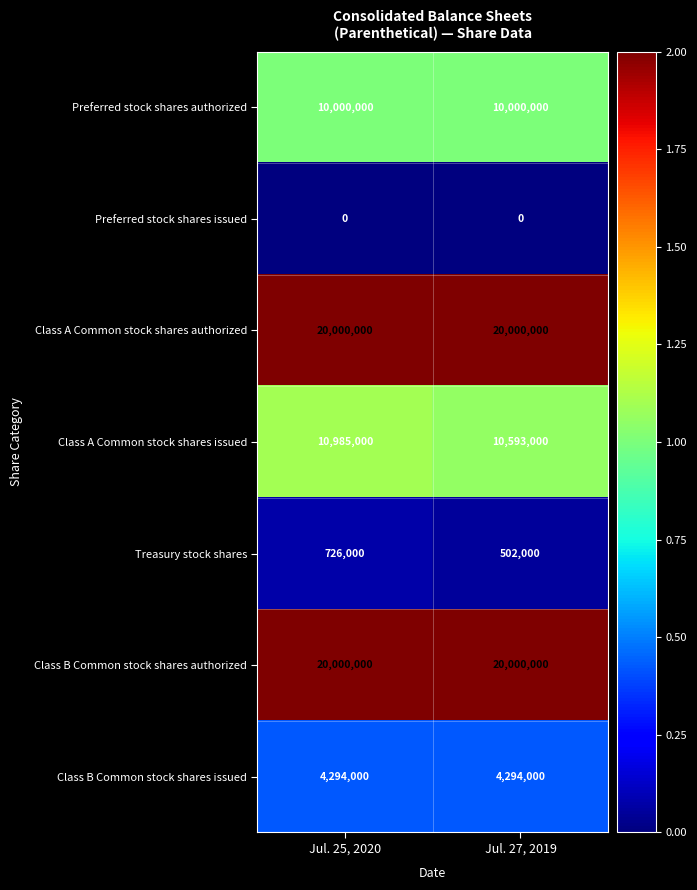

What is the difference between the Treasury stock shares values at Jul. 25, 2020 and Jul. 27, 2019?

224000